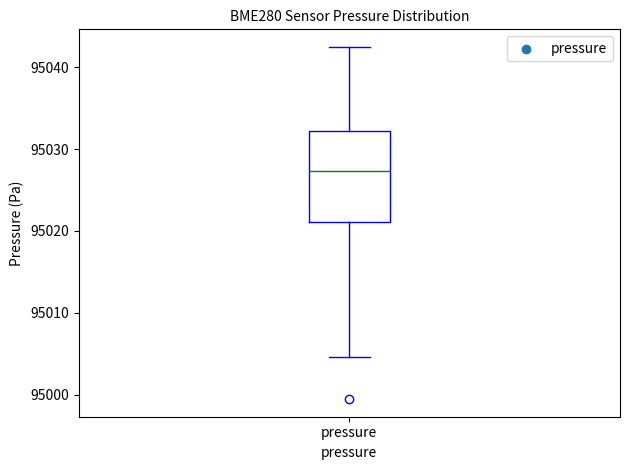

Read this box plot against the y-axis: the position of the median line, the range covered by the box, and the ends of both whiskers. The values are not printed on the chart, so give them approximately, as read against the axis.

median 95027, box 95021 to 95032, whiskers 95005 to 95042